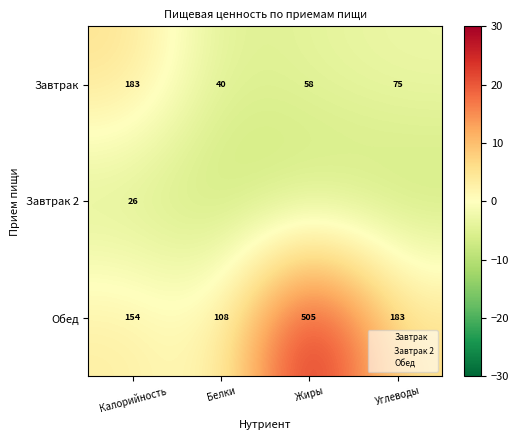

At which category is the sum across all series the highest?

Жиры